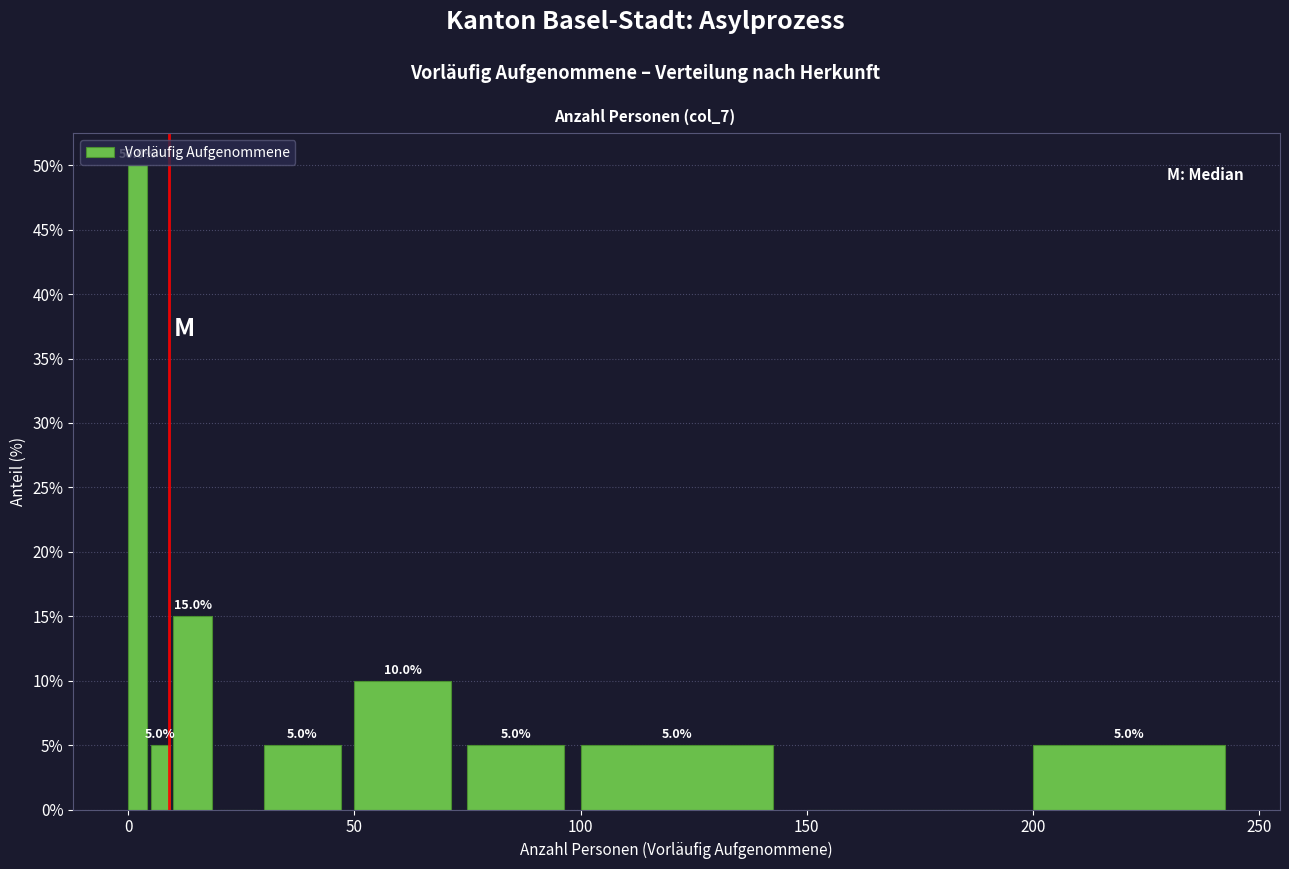

Around what value on the x-axis is the tallest bar? Give the approximate position of its centre, as read against the axis.

0